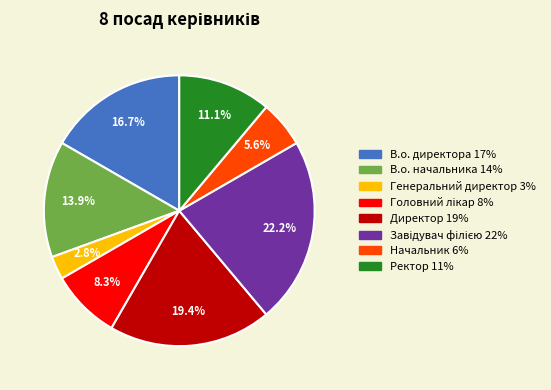

What is the ratio of the value at В.о. директора to the value at Директор?

0.9